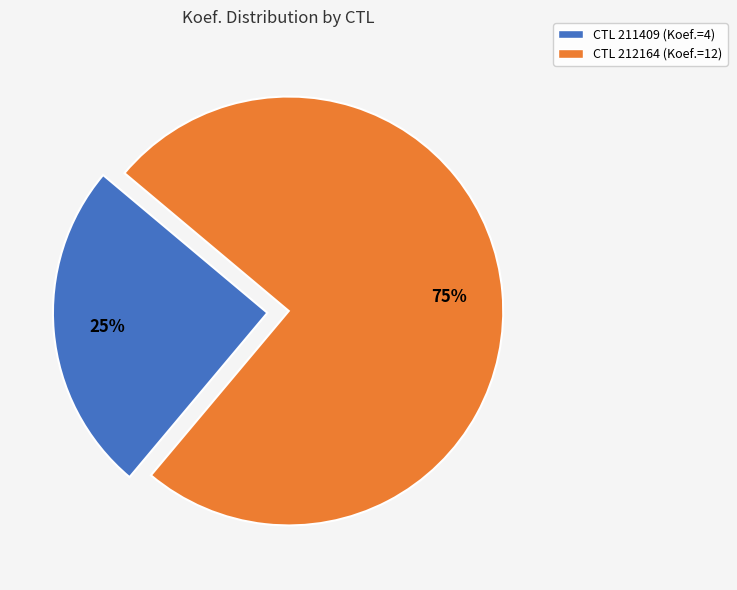

How many slices are in this pie chart?

2